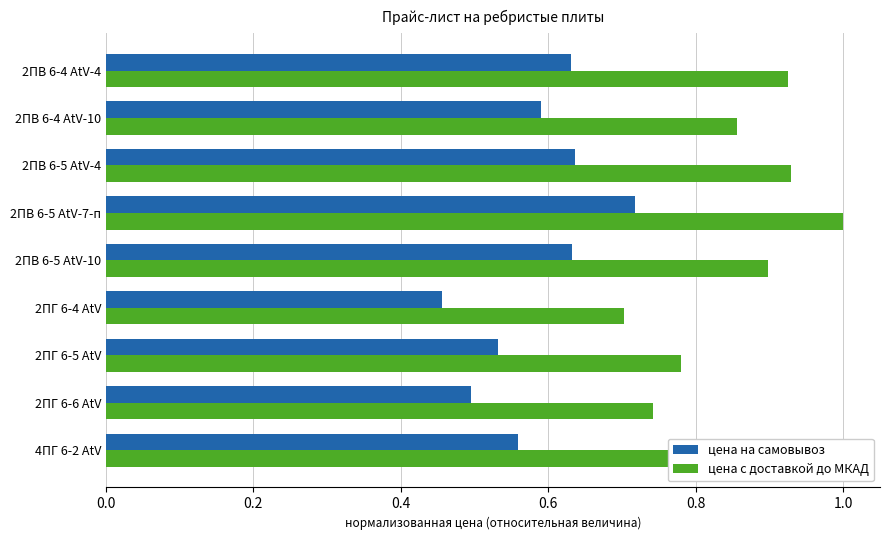

How many цена на самовывоз values are between 0 and 1?

9